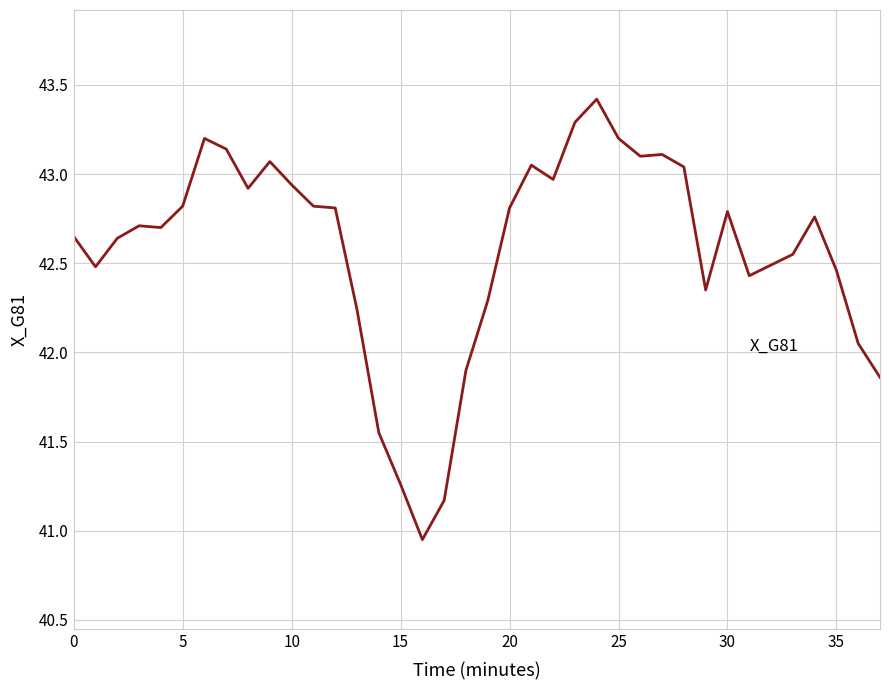

What is the greatest value displayed?

43.4